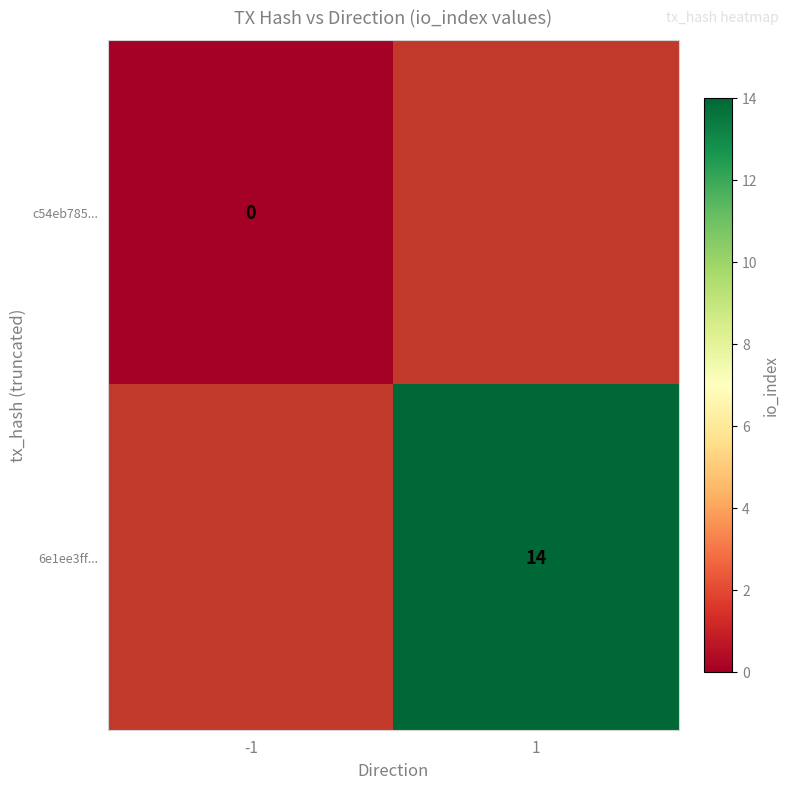

True or false: 6e1ee3ff... has a value of 7 at 1.

False